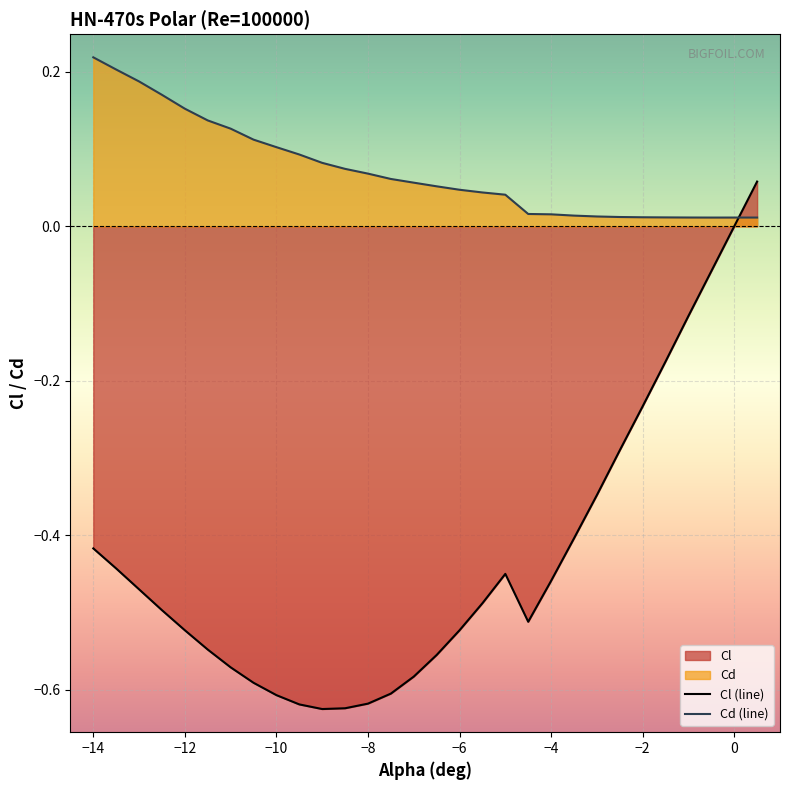

Is it true that Cl (line) equals -0.6 at −10?

True